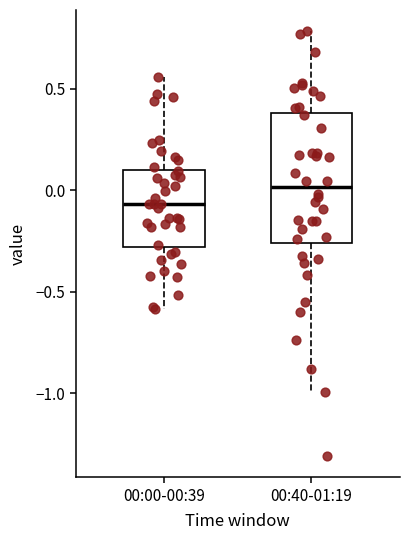

Reading left to right, transcribe this box plot: for each box, give where its median line is, the range the box spans, and where its two whiskers end, as read against the y-axis. The values are not printed on the chart, so give them approximately, as read against the axis.

00:00-00:39: median -0.05, box -0.30 to 0.10, whiskers -0.60 to 0.55
00:40-01:19: median 0.00, box -0.25 to 0.40, whiskers -1.00 to 0.80